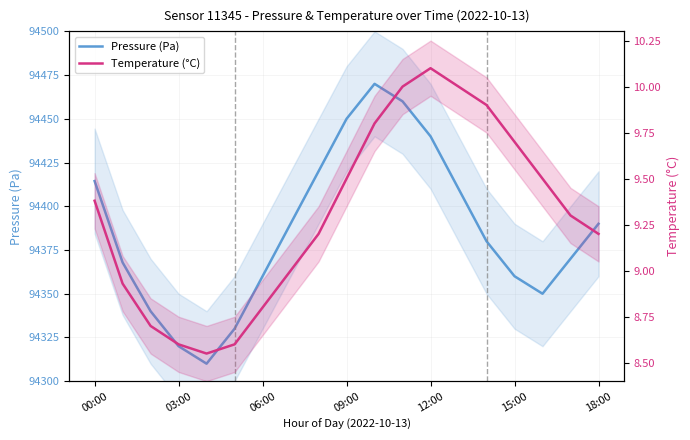

Does the chart display data point markers on the line(s)?

No